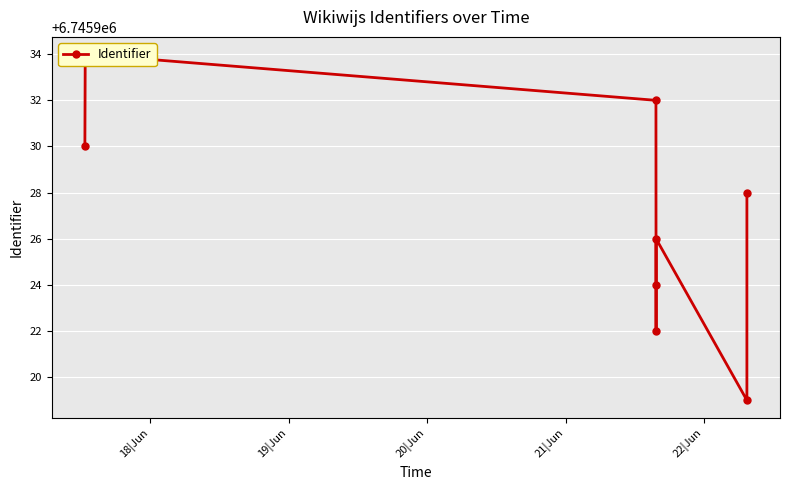

How many series are shown in this chart?

1